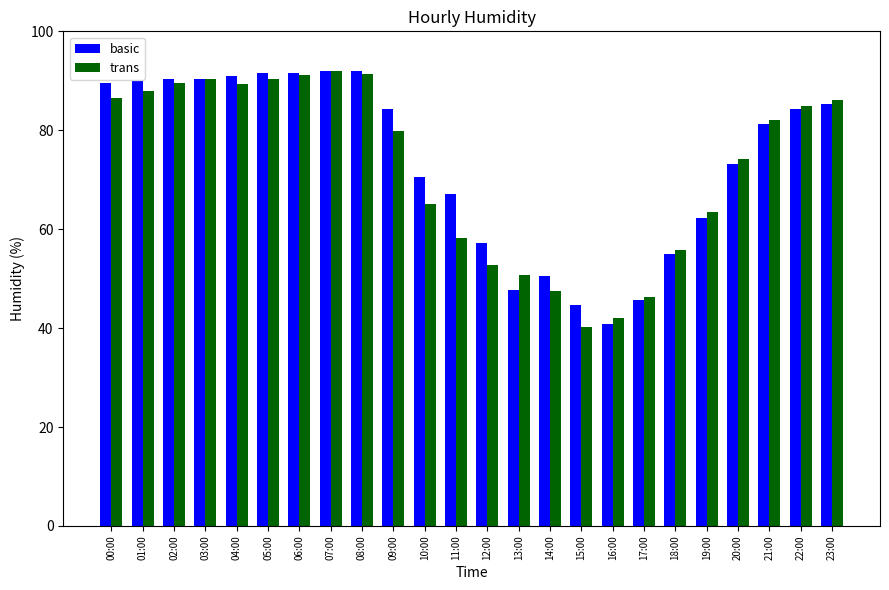

What is the spread (max minus min) of values at 02:00?

0.9